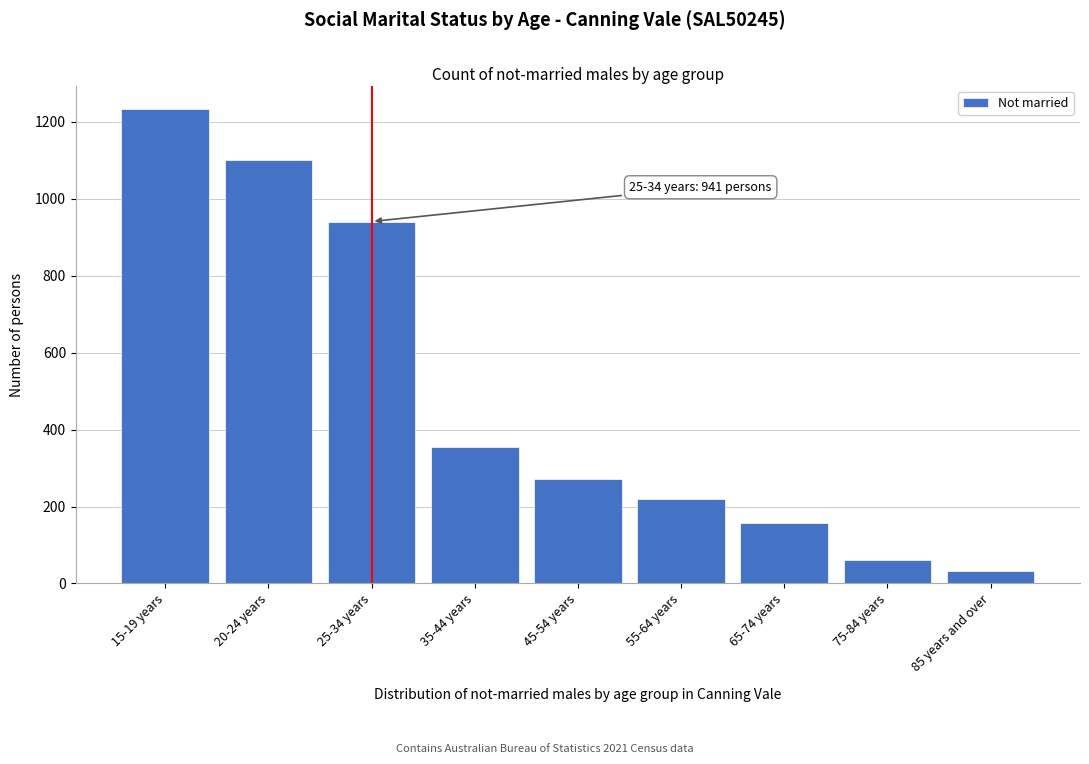

Reading right to left, list all the values displayed in this chart.

85 years and over=33	75-84 years=62	65-74 years=158	55-64 years=219	45-54 years=272	35-44 years=355	25-34 years=941	20-24 years=1101	15-19 years=1233